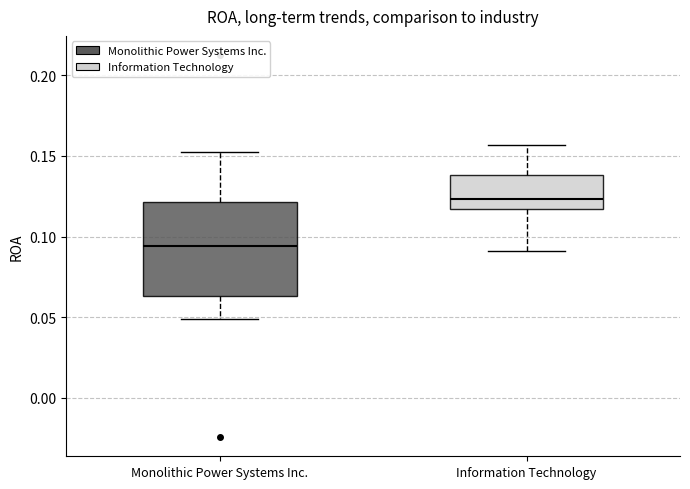

Reading left to right, read every box against the y-axis: the position of its median line, the range the box covers, and the ends of its whiskers. The values are not printed on the chart, so give them approximately, as read against the axis.

Monolithic Power Systems Inc.: median 0.095, box 0.065 to 0.120, whiskers 0.050 to 0.155
Information Technology: median 0.125, box 0.115 to 0.140, whiskers 0.090 to 0.155